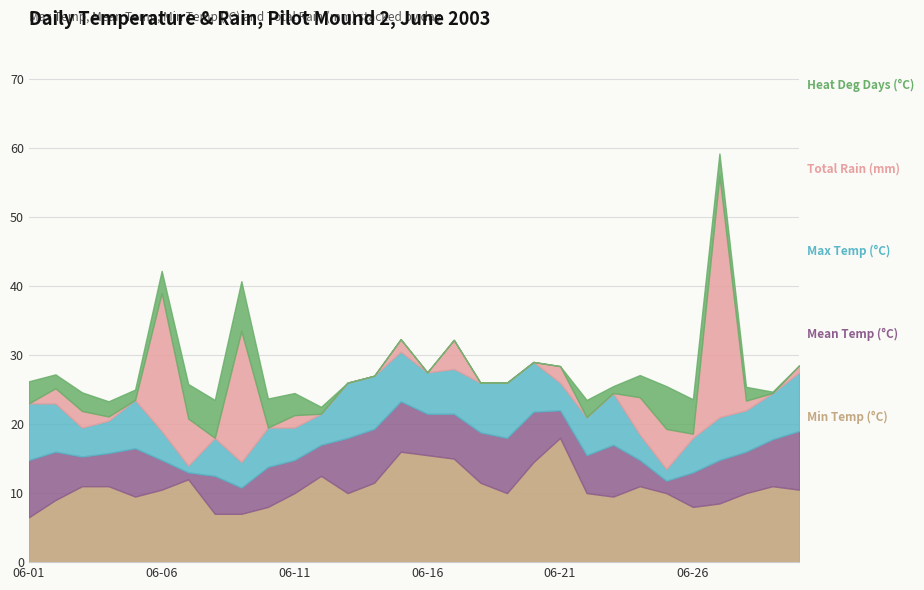

List the series in order of their peak value, highest first.

Total Rain (mm), Max Temp (°C), Mean Temp (°C), Min Temp (°C), Heat Deg Days (°C)